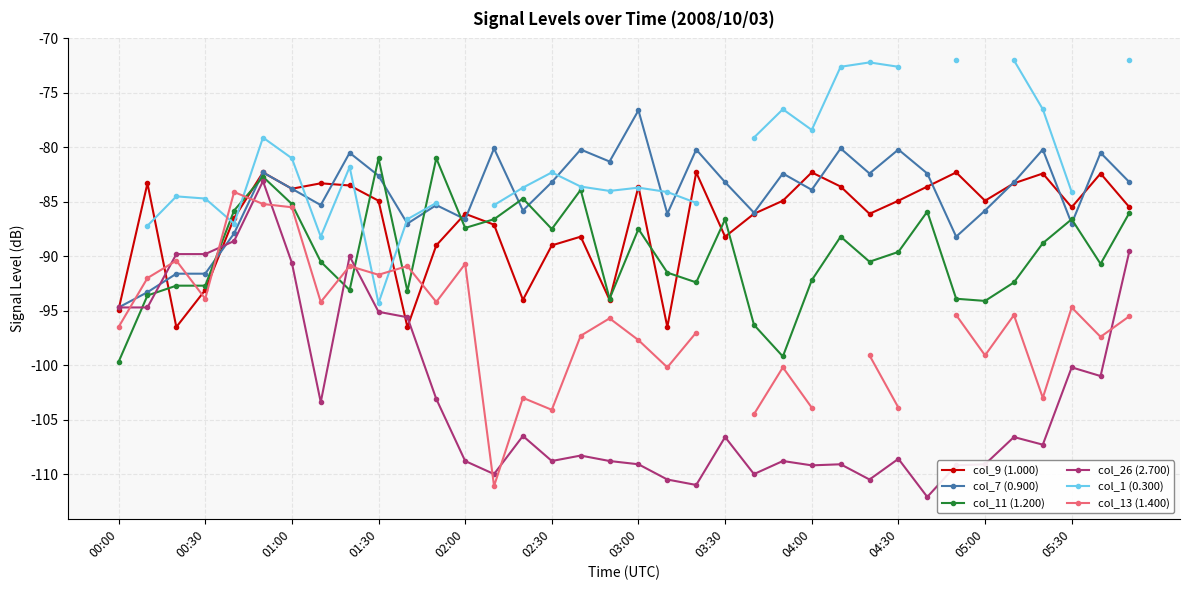

What value does the col_11 (1.200) series have at 03:30?

-86.6